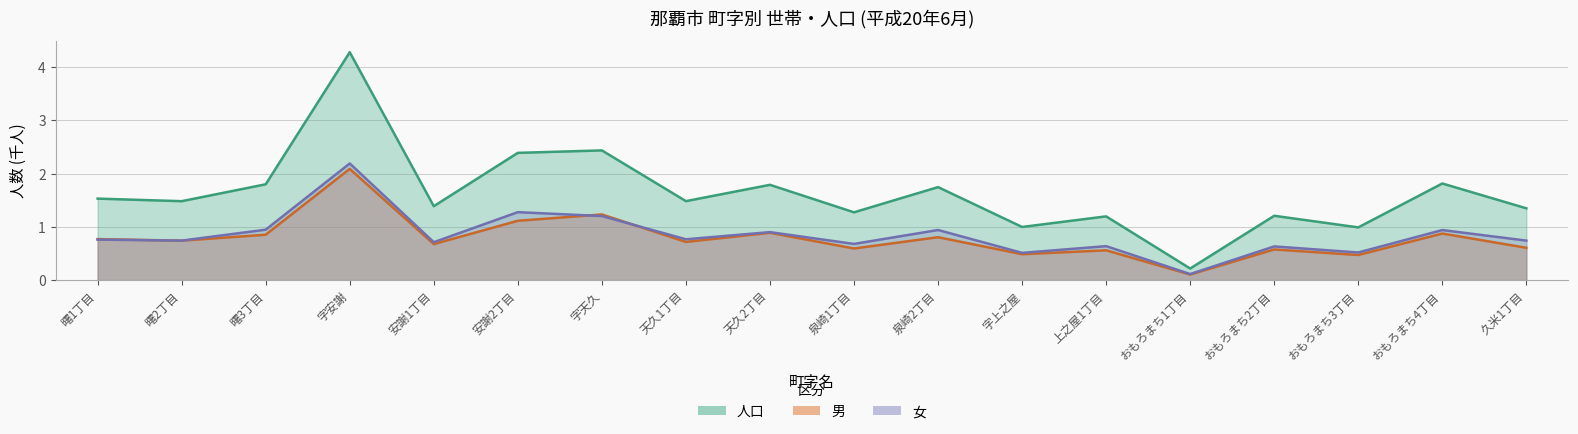

What value does the 人口 series have at 曙1丁目?

0.8